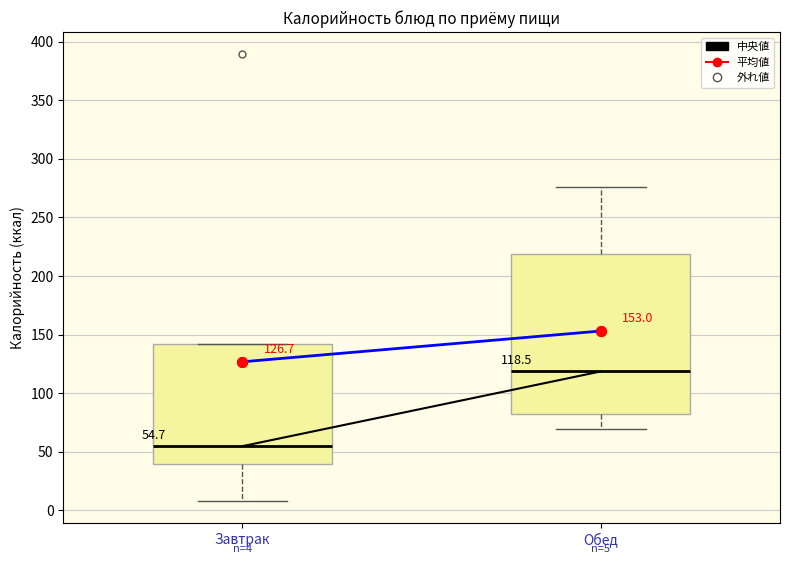

Which box has the lowest median line?

Завтрак